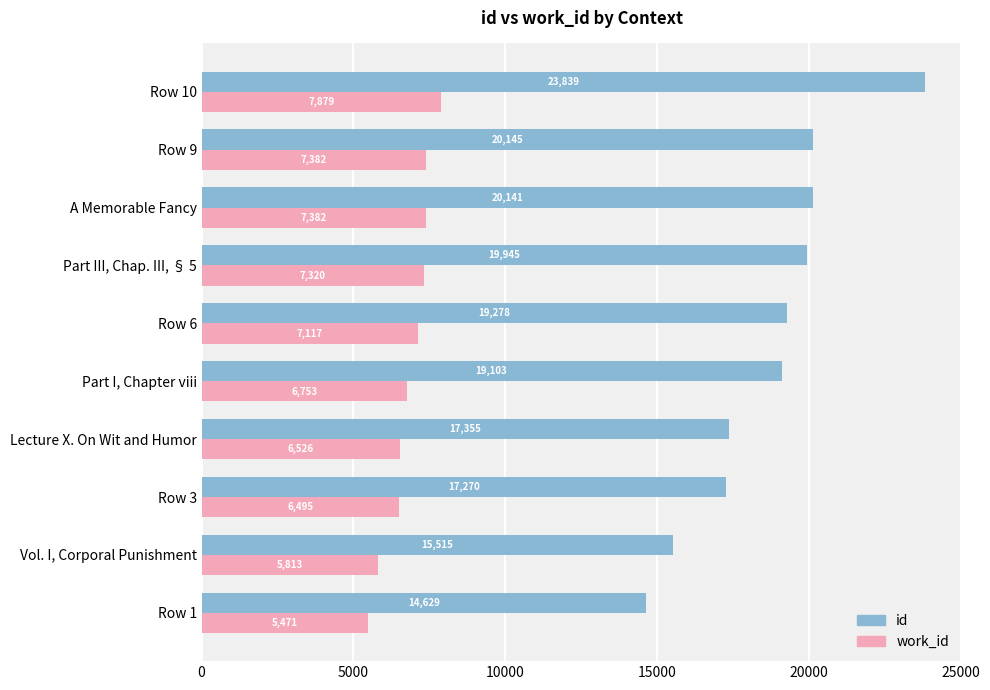

Between Lecture X. On Wit and Humor and Part III, Chap. III, § 5, which series saw the biggest shift?

id